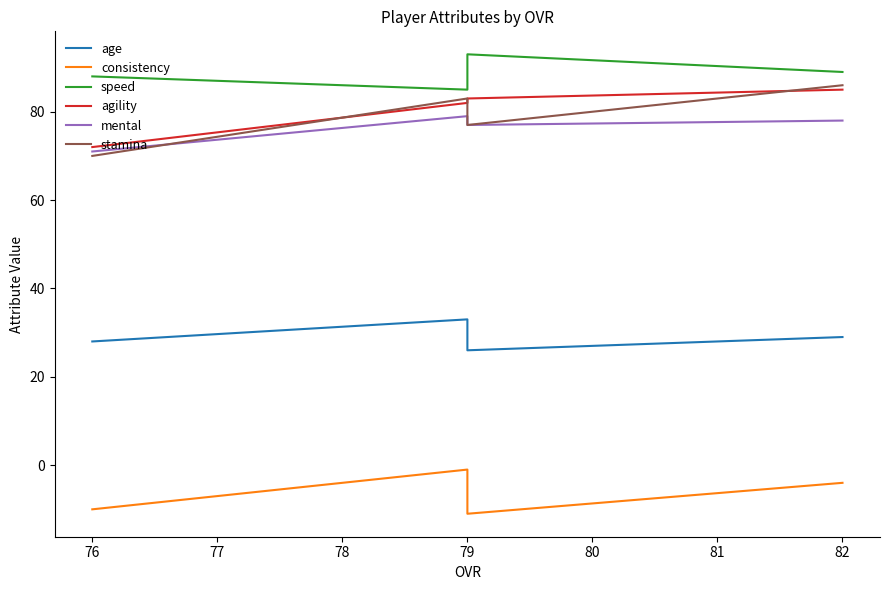

True or false: age and agility cross at least once.

False